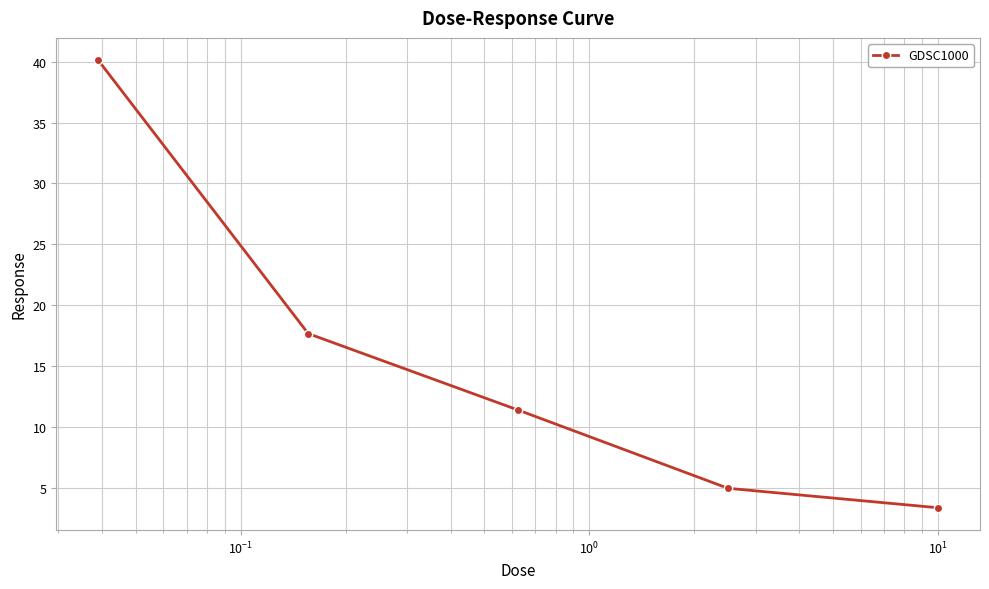

What is the maximum value shown in the chart?

40.1